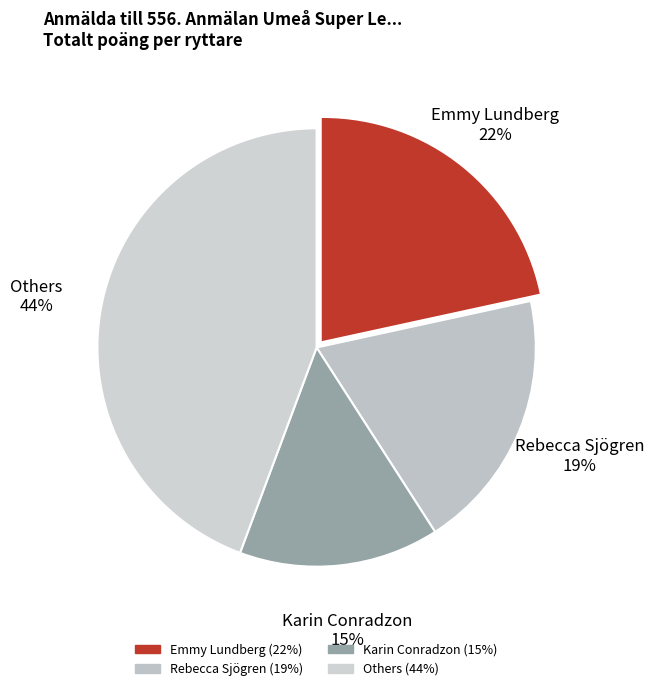

How many slices are in this pie chart?

4